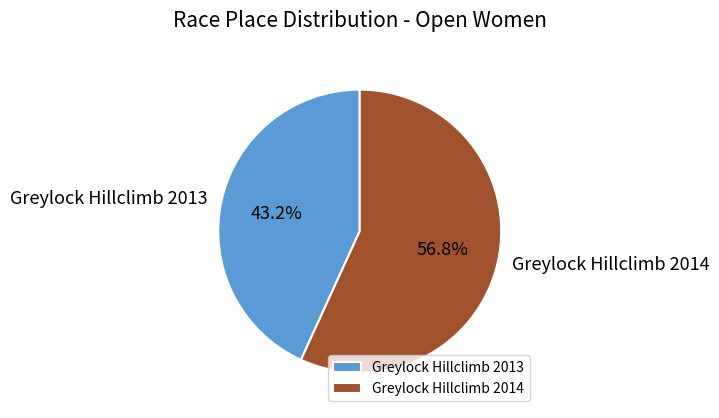

What is the ratio of the value at Greylock Hillclimb 2014 to the value at Greylock Hillclimb 2013?

1.3